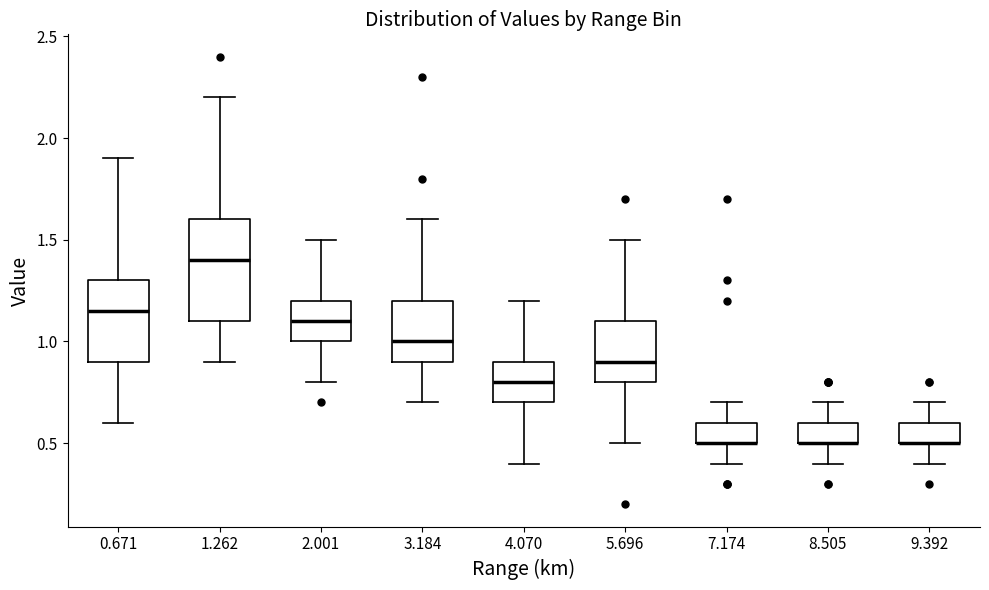

Where does the lower whisker of the box at x = 5.696 end on the y-axis? The values are not printed on the chart, so give them approximately, as read against the axis.

0.50